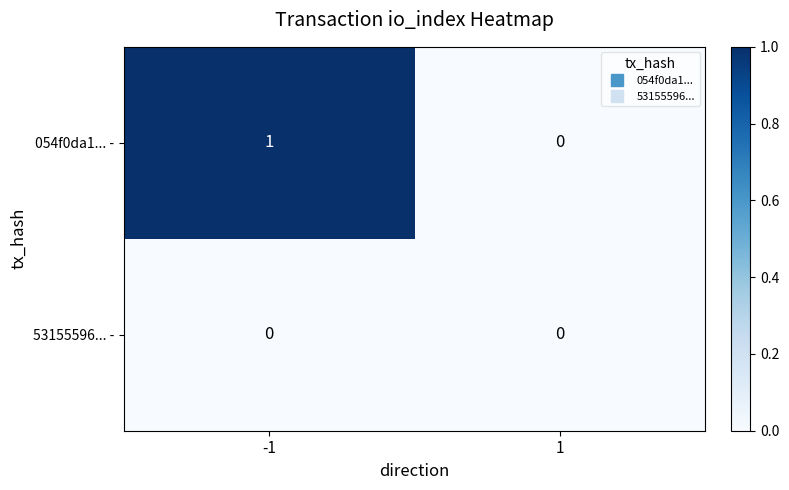

Reading left to right, transcribe all the data shown in this chart.

054f0da1... -: 1	0
53155596... -: 0	0